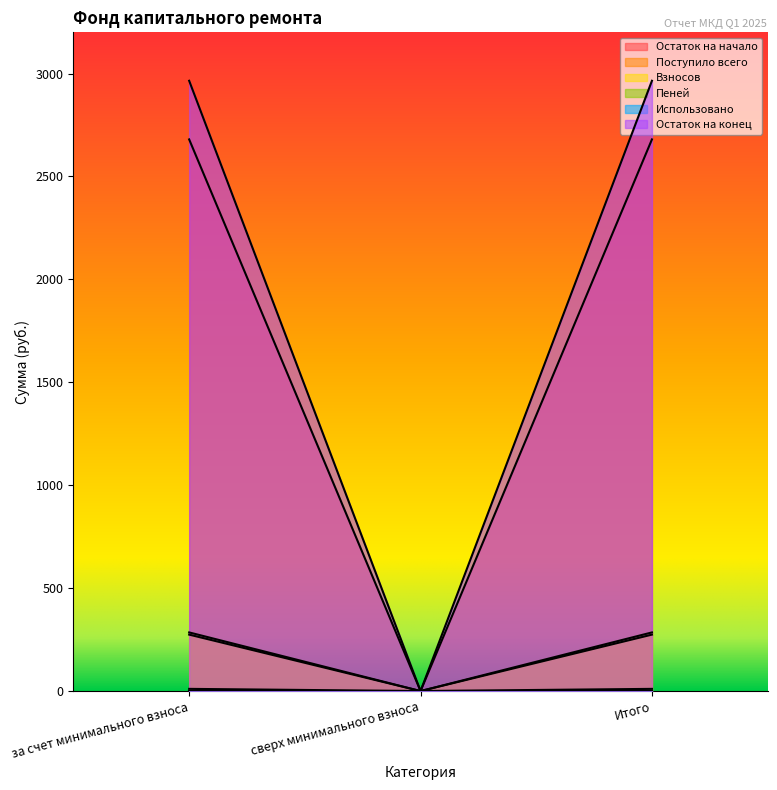

True or false: Остаток на конец has a value of 0.0 at сверх минимального взноса.

True